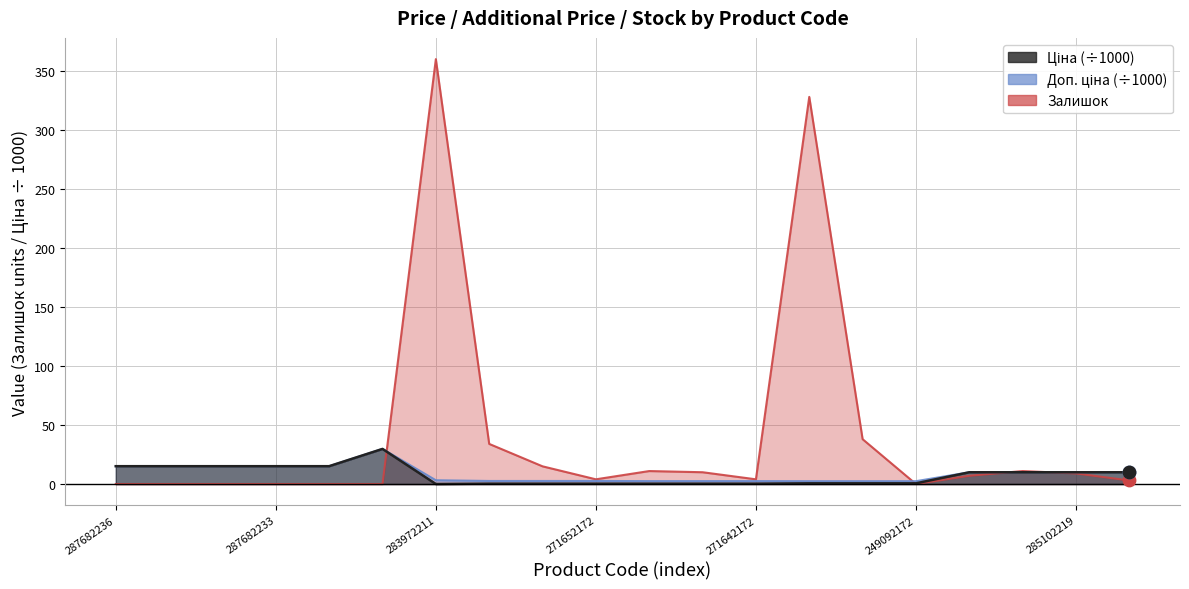

What are all the series names shown in the legend?

Ціна, Доп. ціна, Залишок